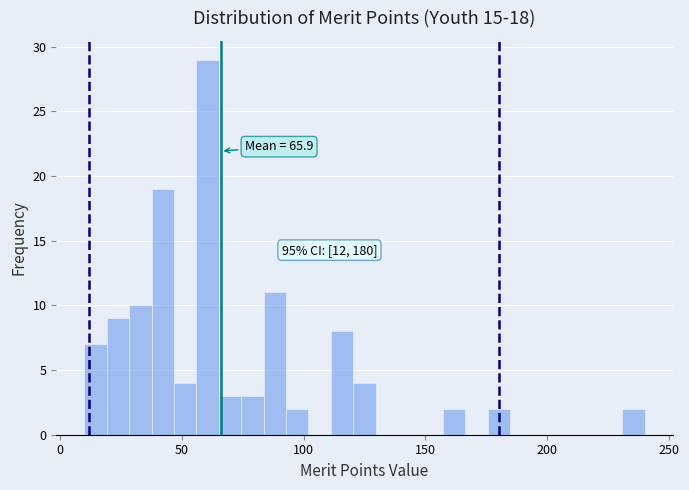

Read against the x-axis, roughly where is the centre of the tallest bar?

60